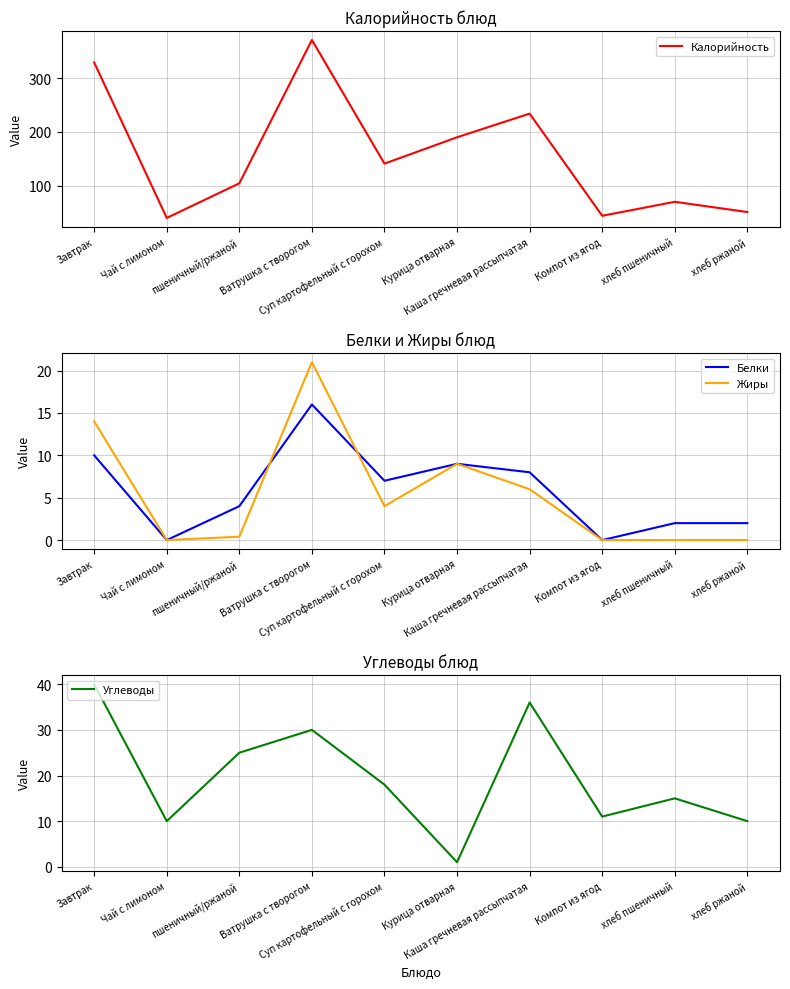

How many values in the Жиры series exceed 4?

4